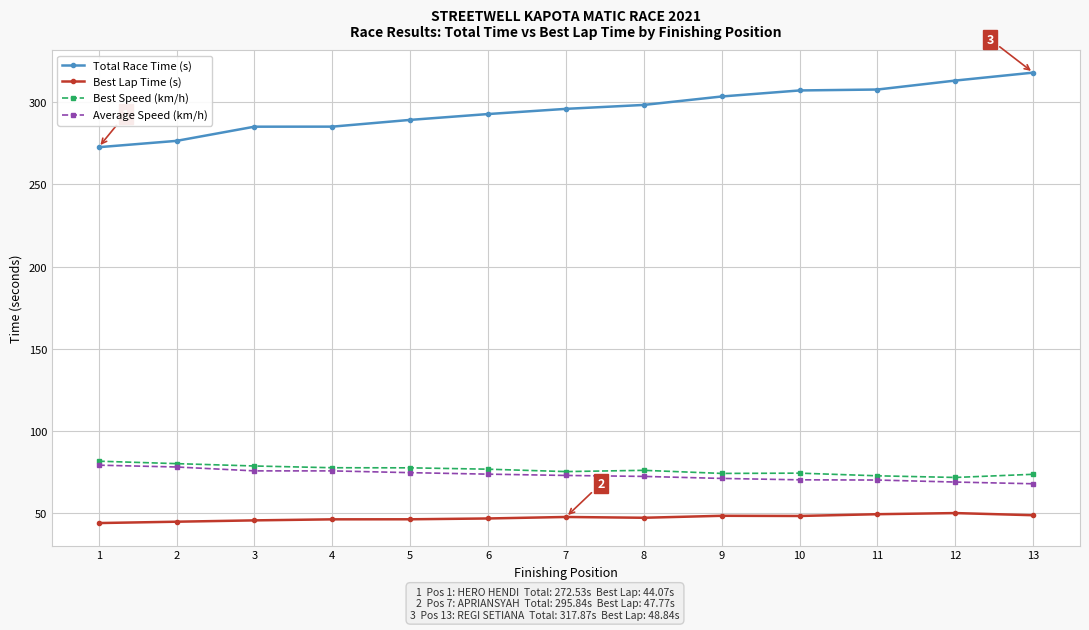

At which label does Total Race Time (s) reach its peak?

13